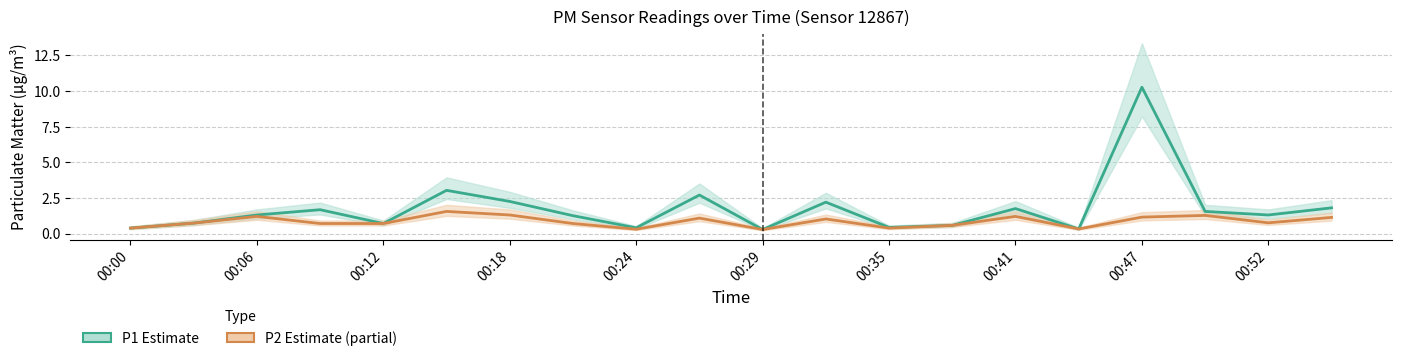

How many lines are shown in the chart?

2